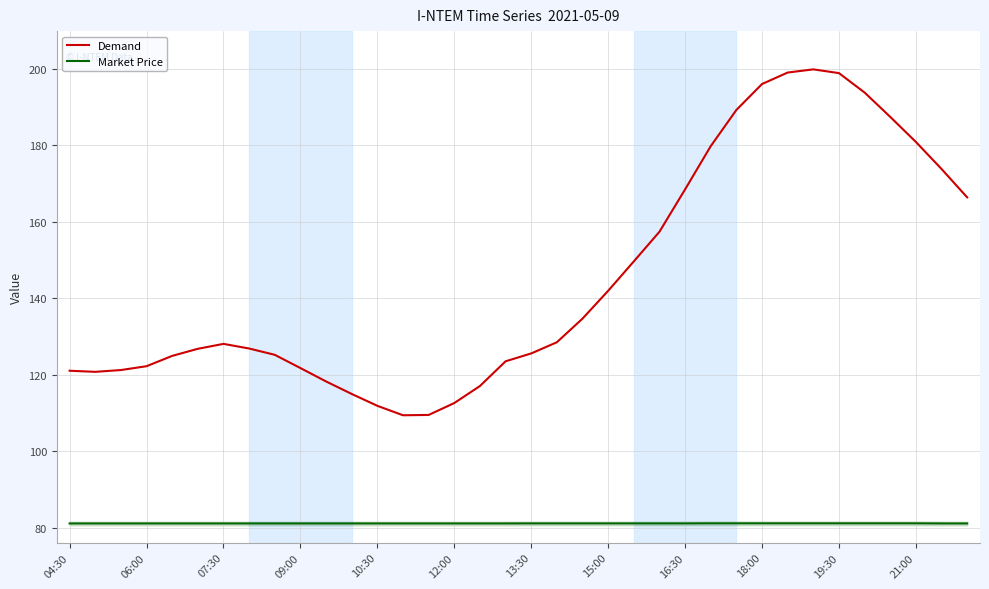

What is the minimum value for Demand?

109.5